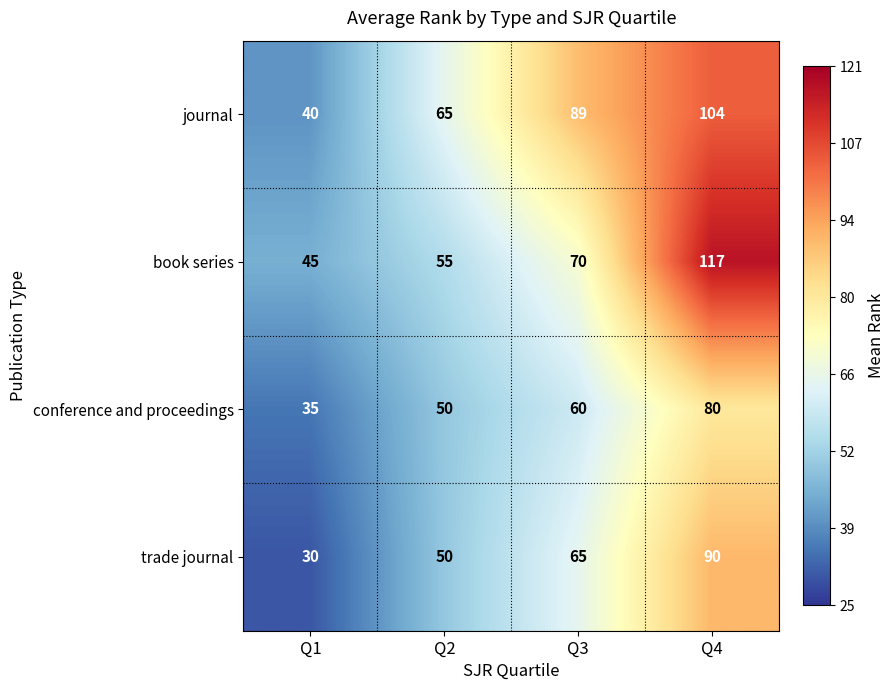

Reading left to right, transcribe all the data shown in this chart.

journal: Q1=40	Q2=65	Q3=89	Q4=104
book series: Q1=45	Q2=55	Q3=70	Q4=117
conference and proceedings: Q1=35	Q2=50	Q3=60	Q4=80
trade journal: Q1=30	Q2=50	Q3=65	Q4=90